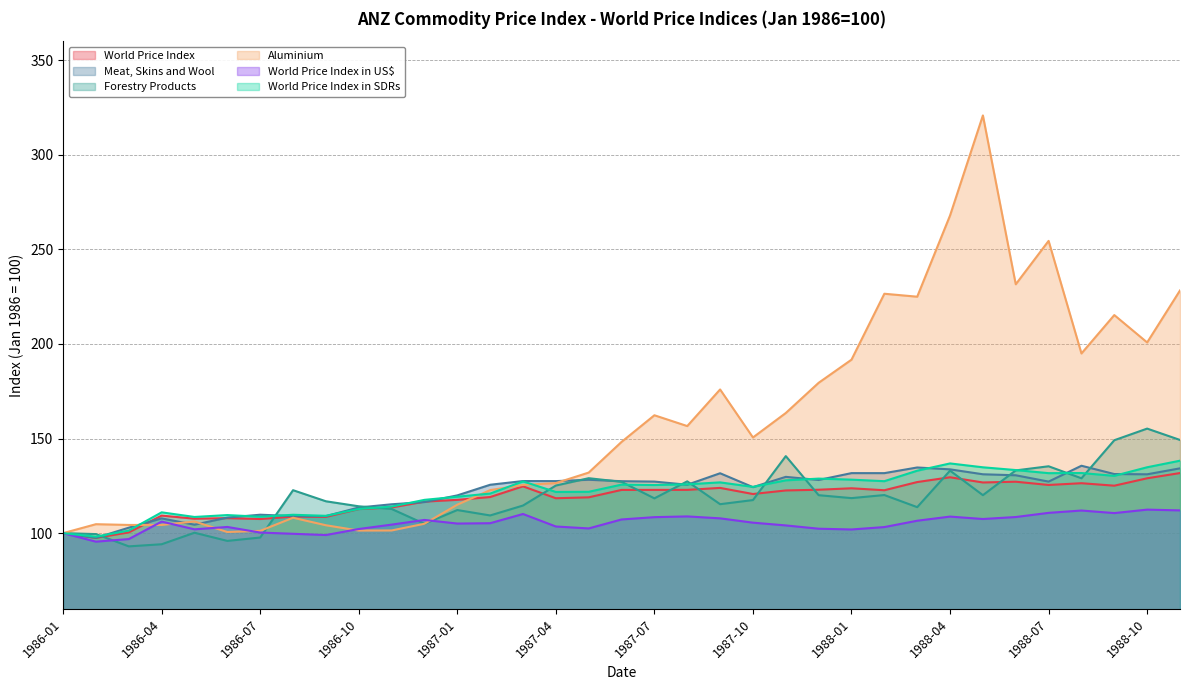

Which series ends up on top after the final intersection of Meat, Skins and Wool and World Price Index in SDRs?

World Price Index in SDRs